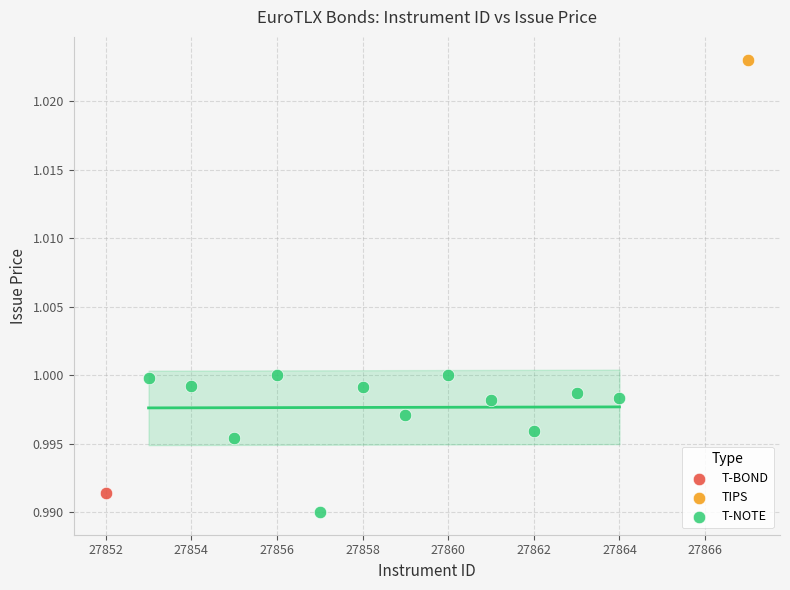

What are all the series names shown in the legend?

T-BOND, TIPS, T-NOTE